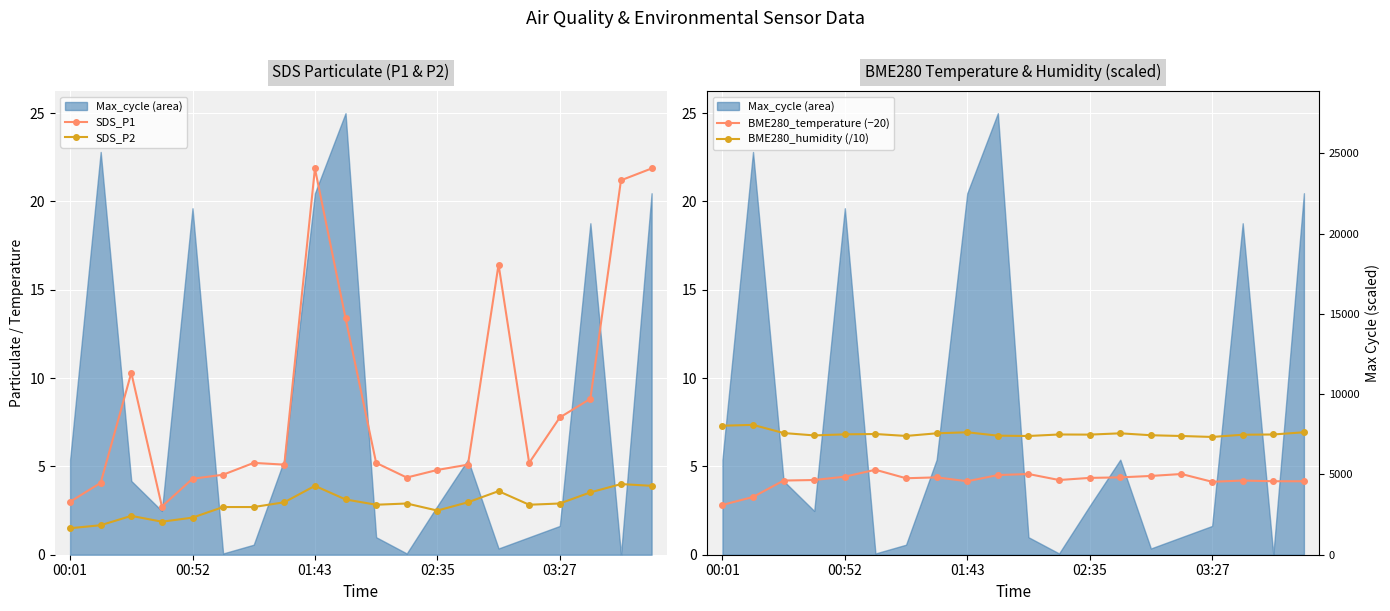

The value of SDS_P2 at 03:27 is 0.9. True or false?

False